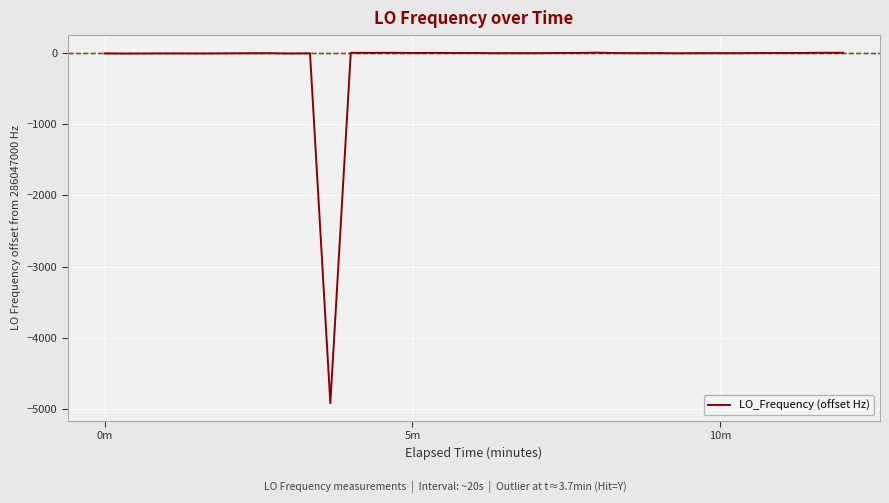

What is the difference between the maximum and minimum values?

4923.1